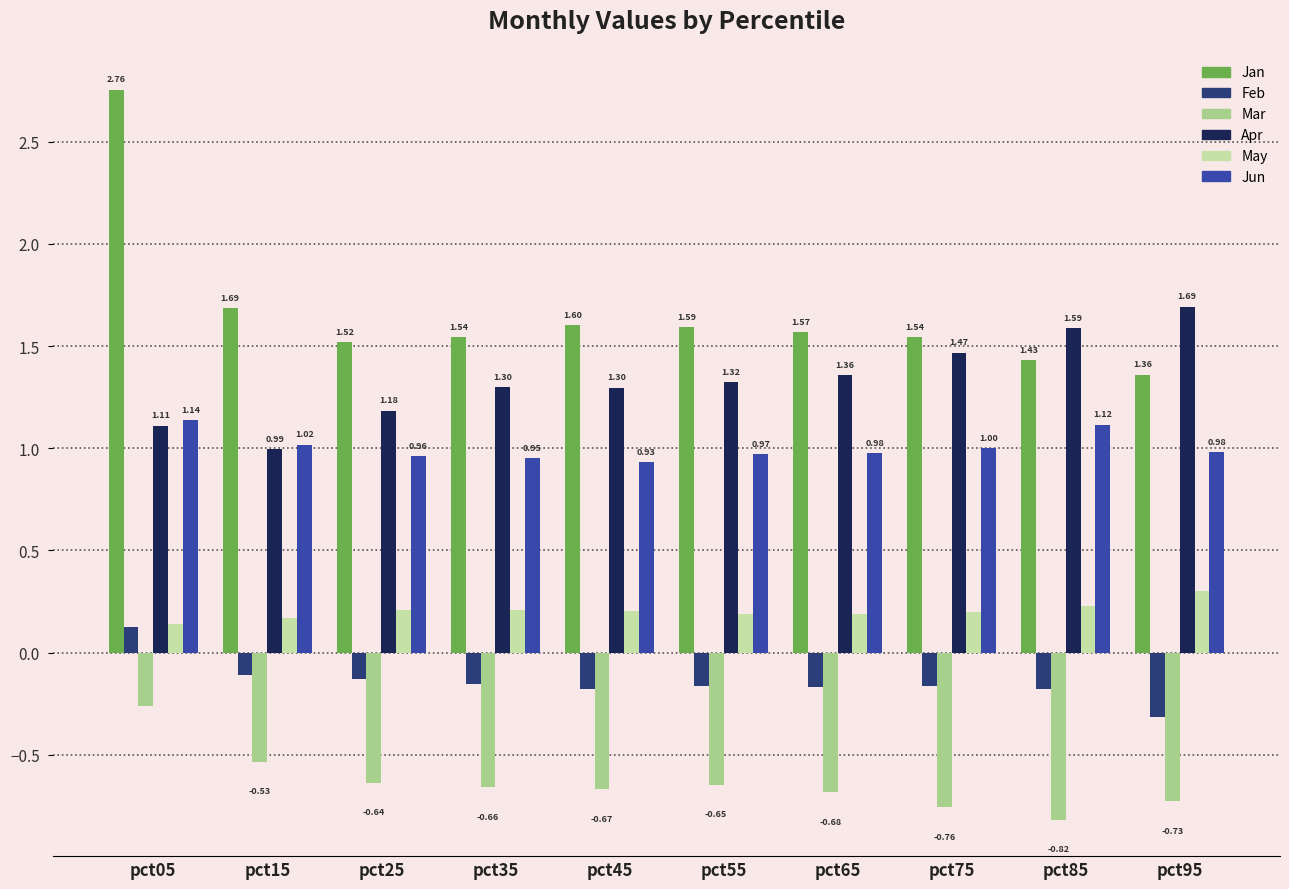

Which series has the largest total across all categories?

Jan